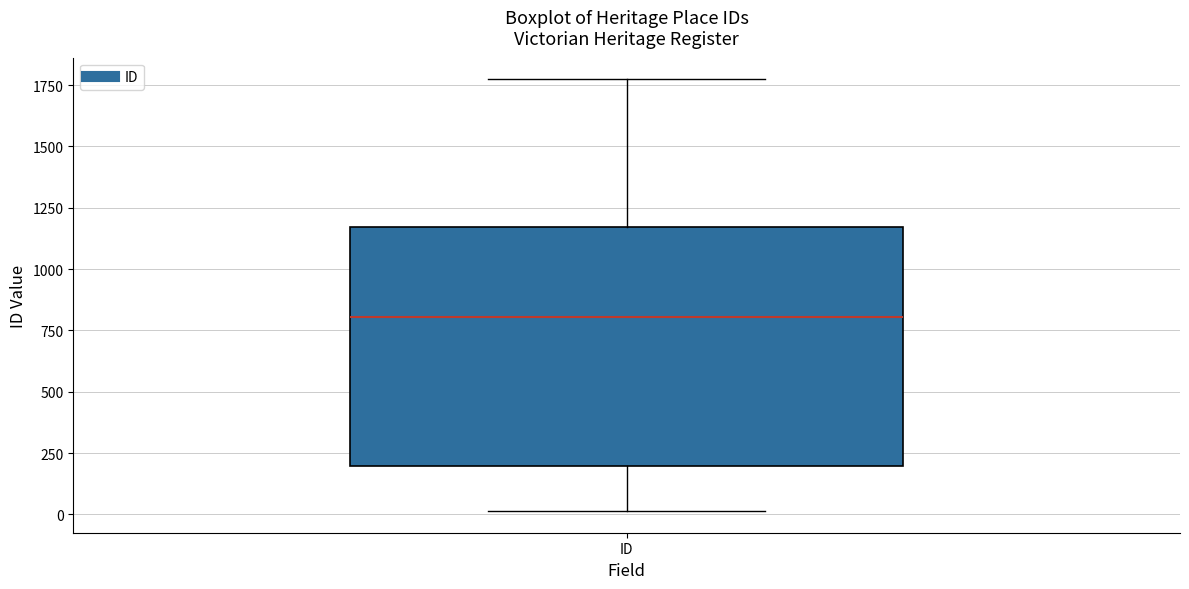

Transcribe this box plot: give where the median line is, the range the box spans, and where the two whiskers end, as read against the y-axis. The values are not printed on the chart, so give them approximately, as read against the axis.

median 800, box 200 to 1150, whiskers 0 to 1750